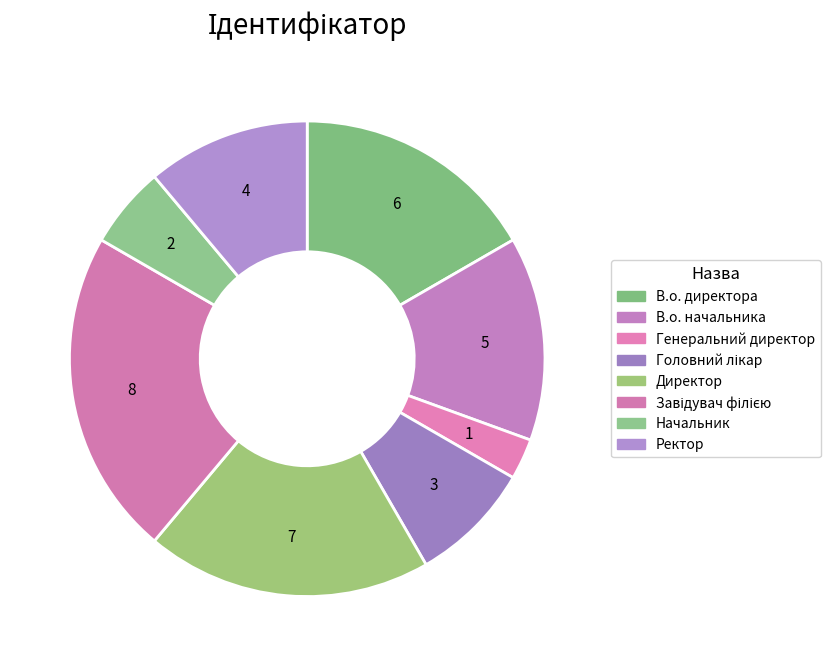

Is В.о. директора the majority of the pie?

No